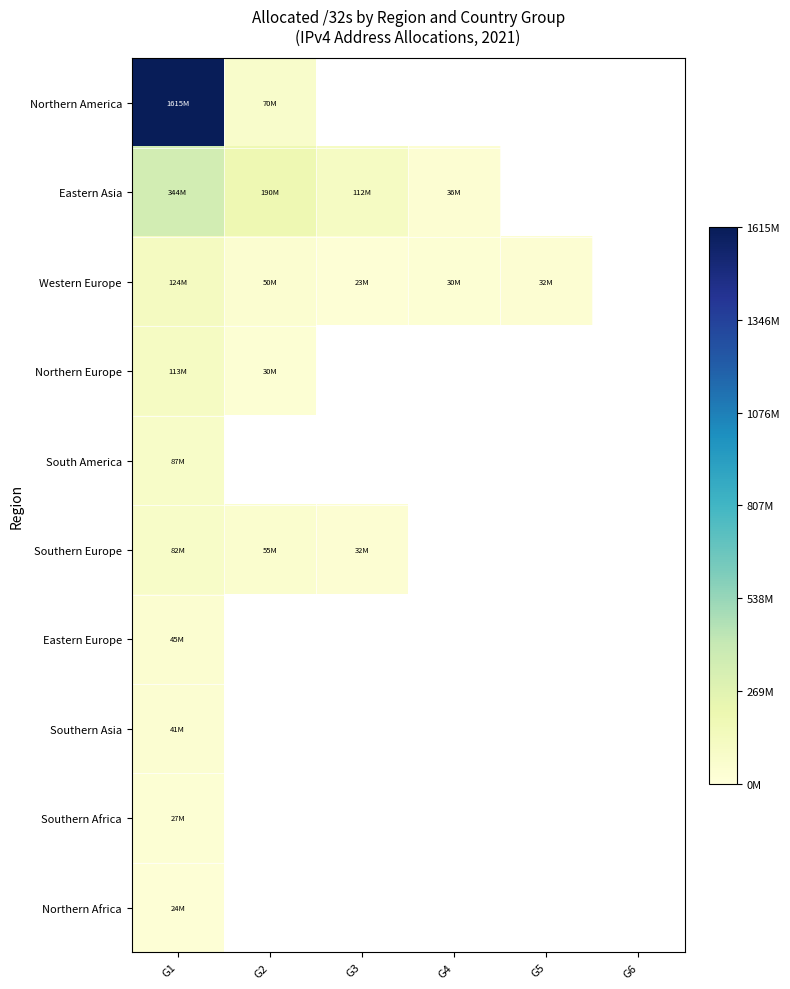

Rank the series at G1 from lowest to highest value.

Northern Africa, Southern Africa, Southern Asia, Eastern Europe, Southern Europe, South America, Northern Europe, Western Europe, Eastern Asia, Northern America